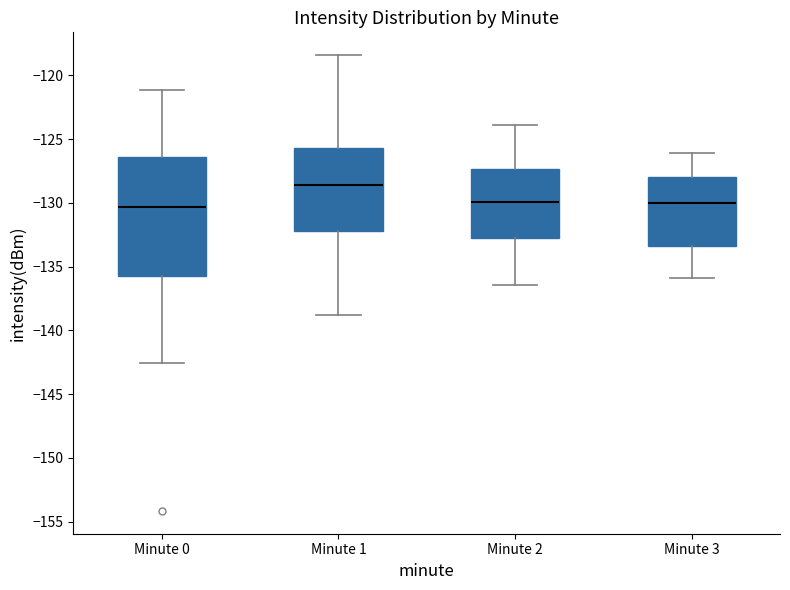

Reading left to right, transcribe this box plot: for each box, give where its median line is, the range the box spans, and where its two whiskers end, as read against the y-axis. The values are not printed on the chart, so give them approximately, as read against the axis.

Minute 0: median -130.5, box -136.0 to -126.5, whiskers -142.5 to -121.0
Minute 1: median -128.5, box -132.0 to -125.5, whiskers -139.0 to -118.5
Minute 2: median -130.0, box -133.0 to -127.5, whiskers -136.5 to -124.0
Minute 3: median -130.0, box -133.5 to -128.0, whiskers -136.0 to -126.0